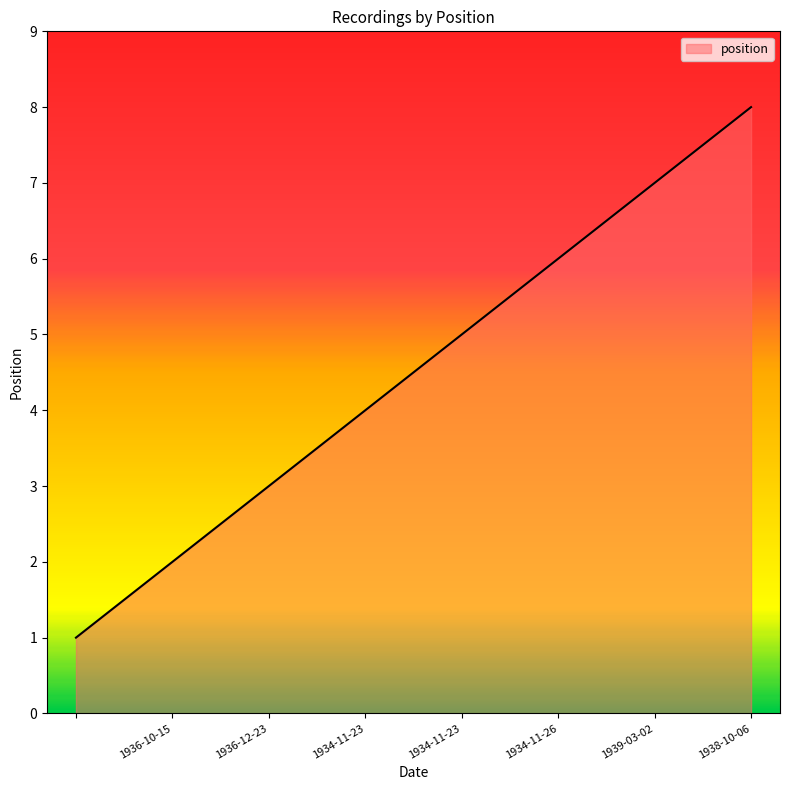

What is the difference between the maximum and minimum values?

7